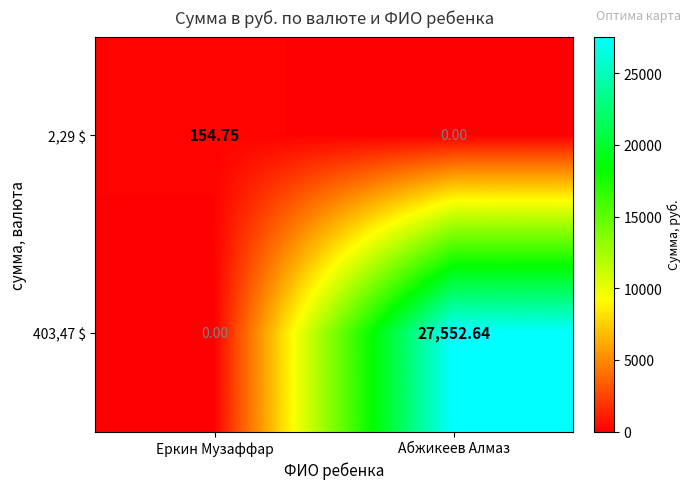

At which label is 403,47 $ closest to 13776?

Еркин Музаффар